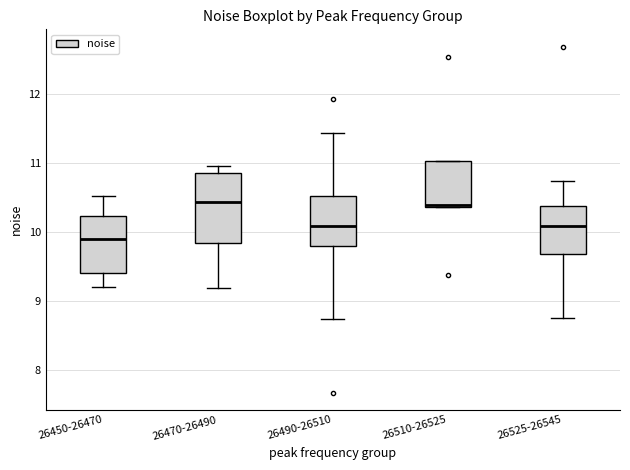

Which box's median line is the lowest?

26450-26470